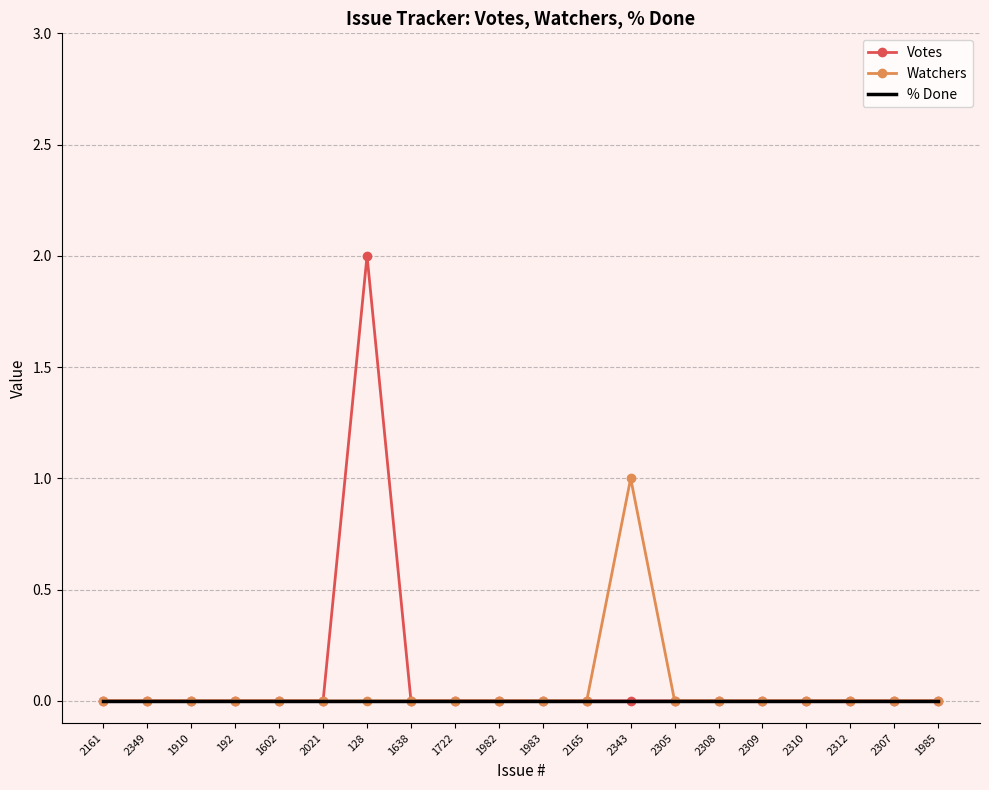

What position from the left is 1983?

11